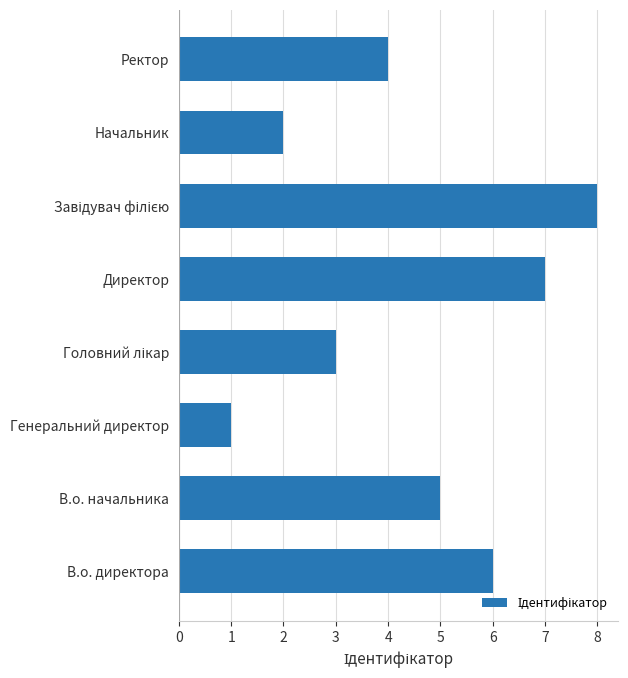

Approximately how many times larger is the value at В.о. начальника compared to Генеральний директор?

5.0